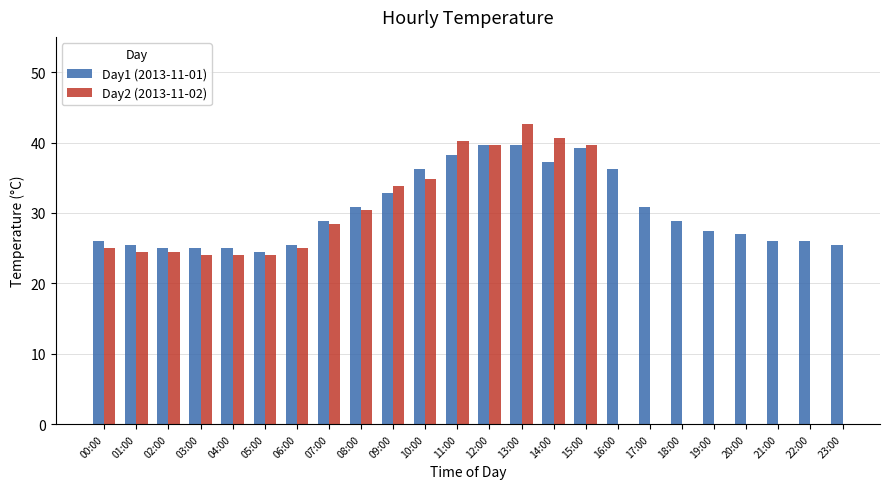

The chart shows a value of 10.9 at 11:00. True or false?

False